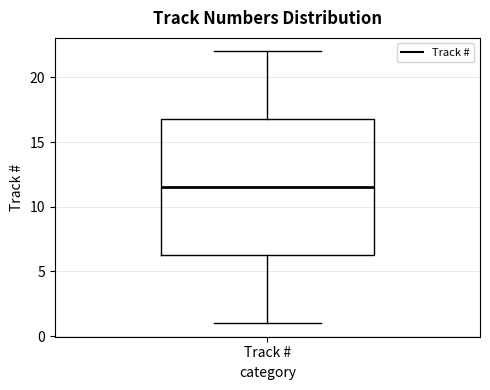

Read this box plot against the y-axis: the position of the median line, the range covered by the box, and the ends of both whiskers. The values are not printed on the chart, so give them approximately, as read against the axis.

median 11.5, box 6.5 to 17.0, whiskers 1.0 to 22.0